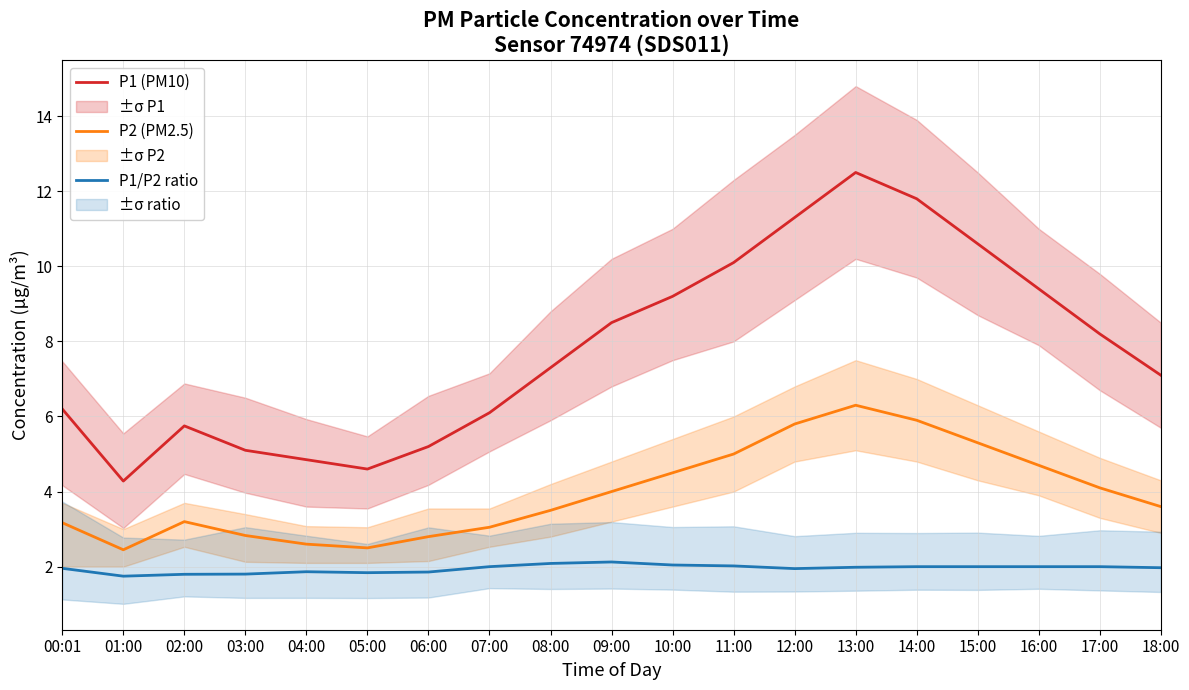

At which category is the sum across all series the highest?

13:00